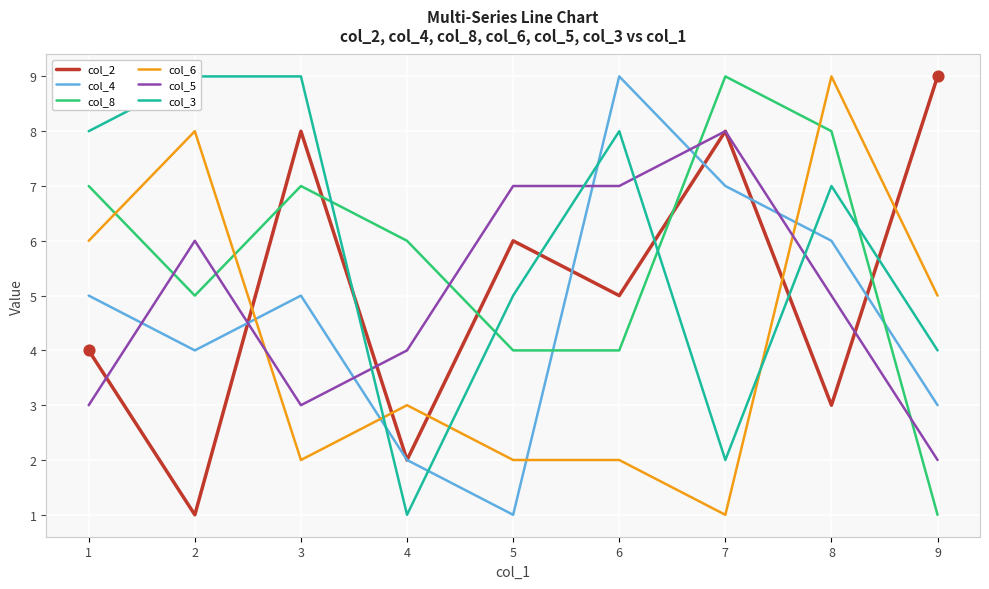

Which series has the widest spread of Y values?

col_2